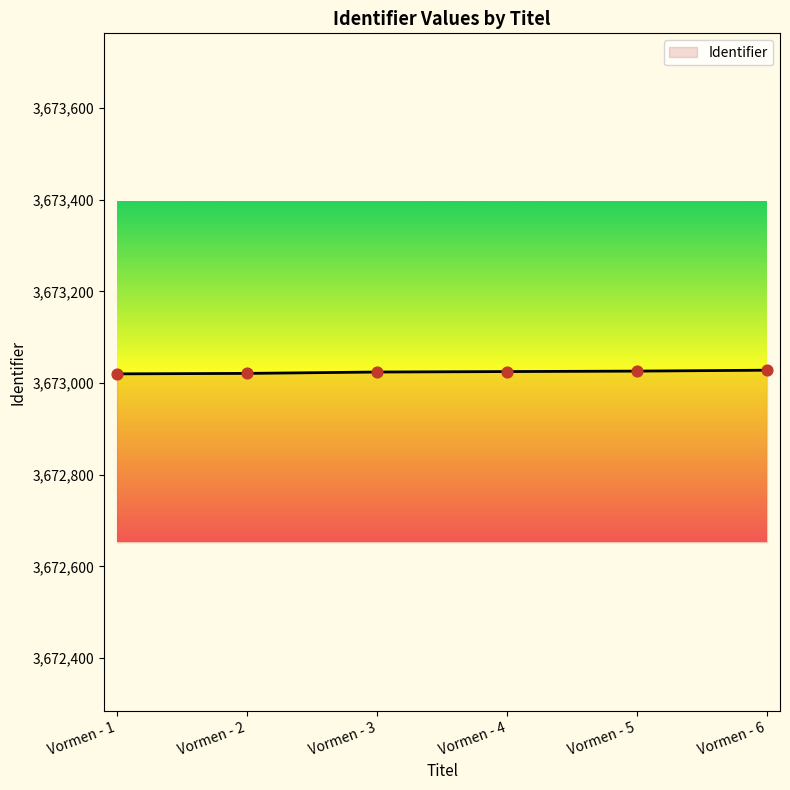

What is the ratio of the value at Vormen - 4 to the value at Vormen - 6?

1.0